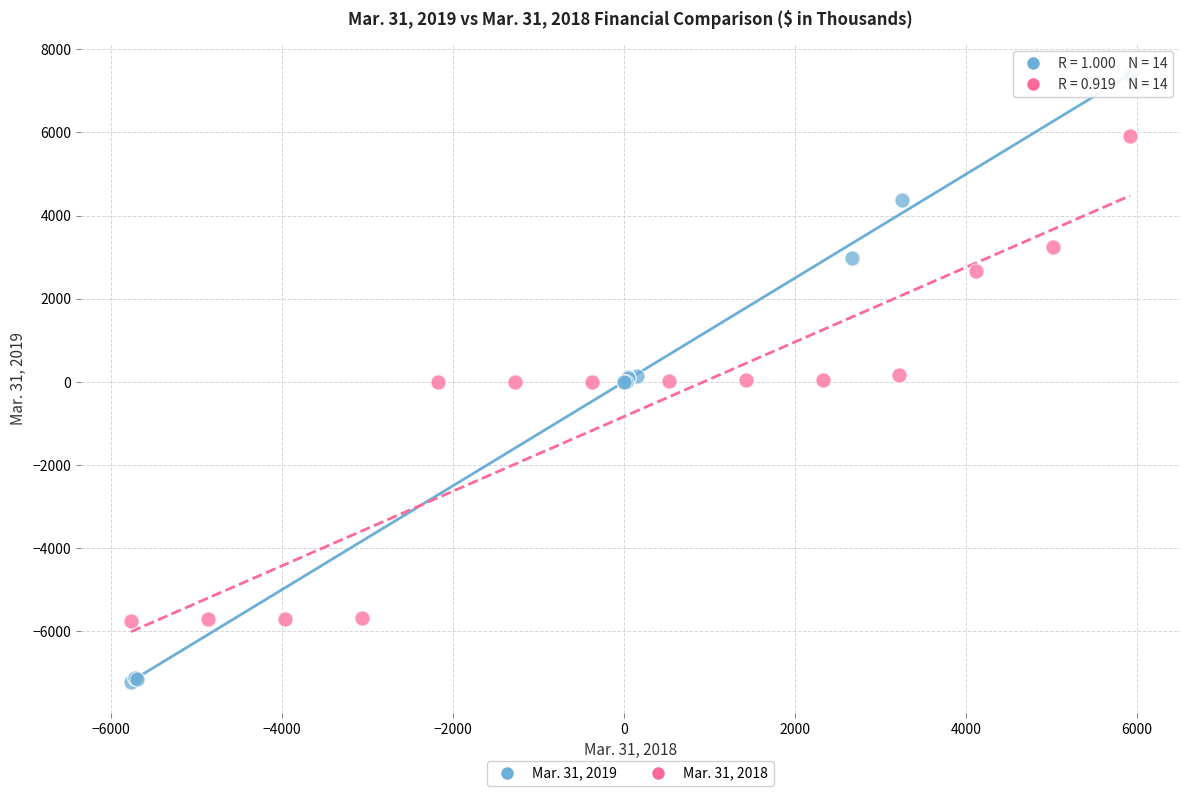

Which series reaches the minimum Y coordinate?

Mar. 31, 2019